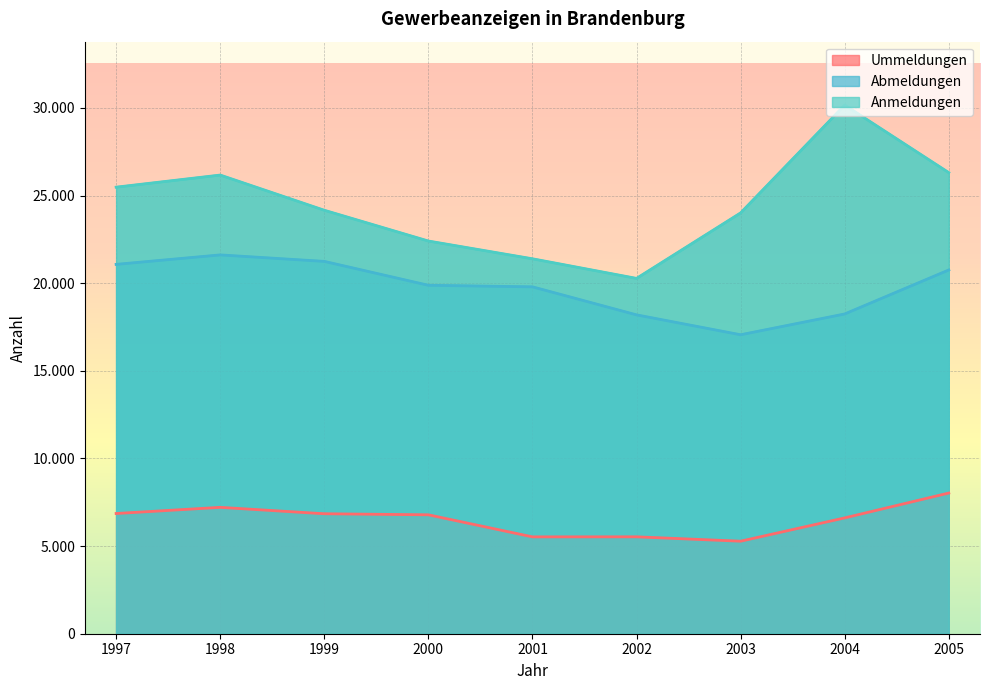

Where does the Abmeldungen series first go above 19882?

1997